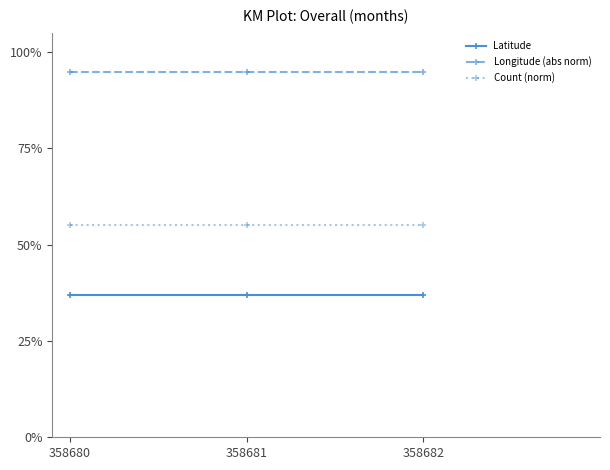

The Latitude series shows 0.4 at 358682. True or false?

True